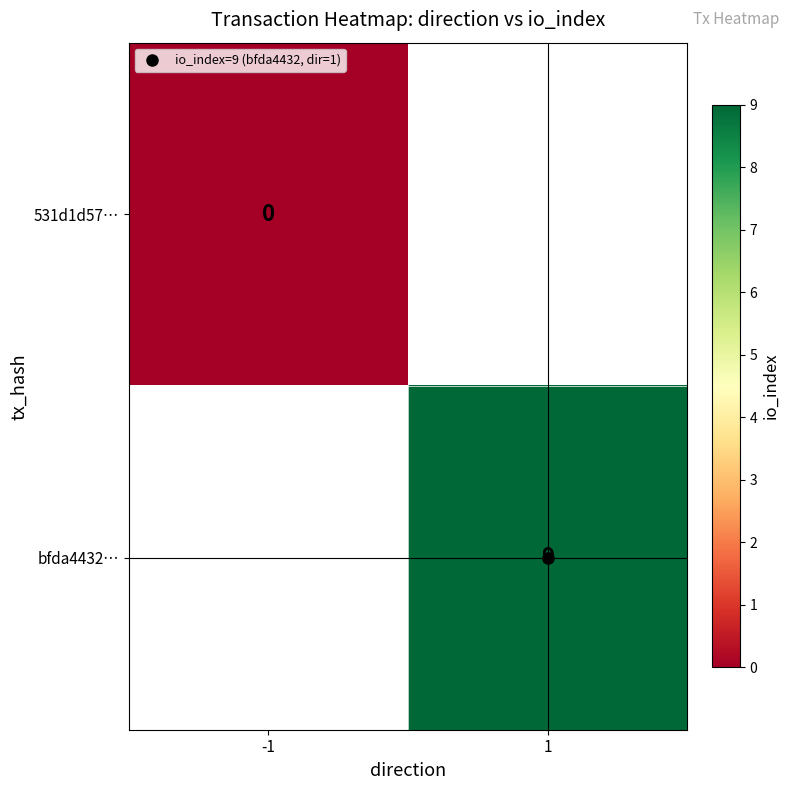

At which category does the chart reach its minimum across all series?

-1